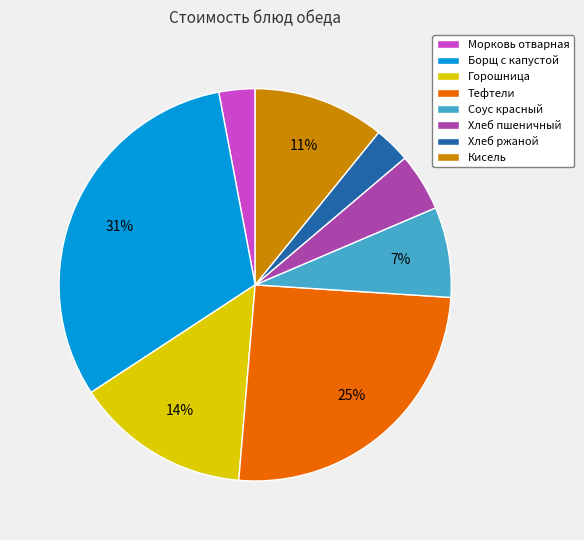

How many slices are in this pie chart?

8